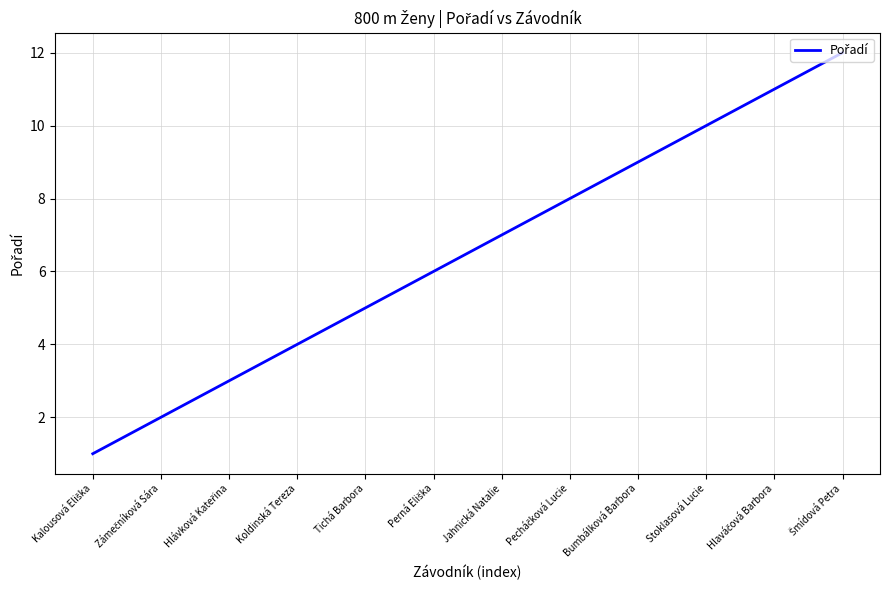

What is the maximum value shown in the chart?

12